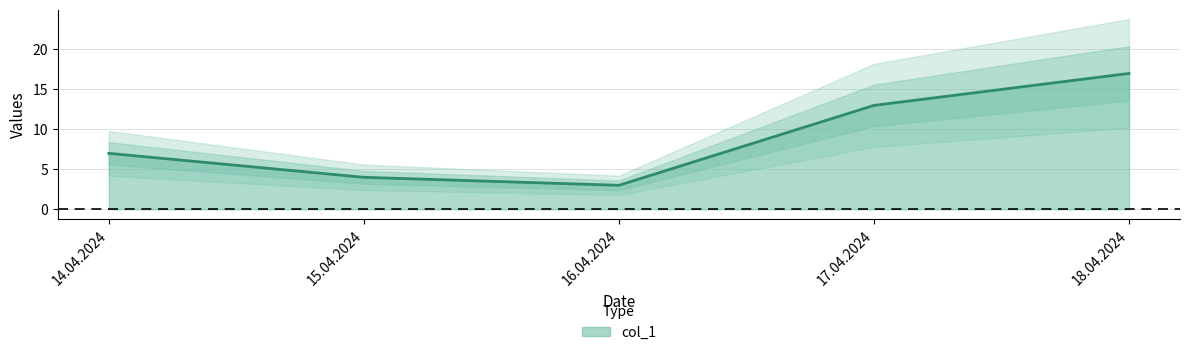

What position from the right is 17.04.2024?

2